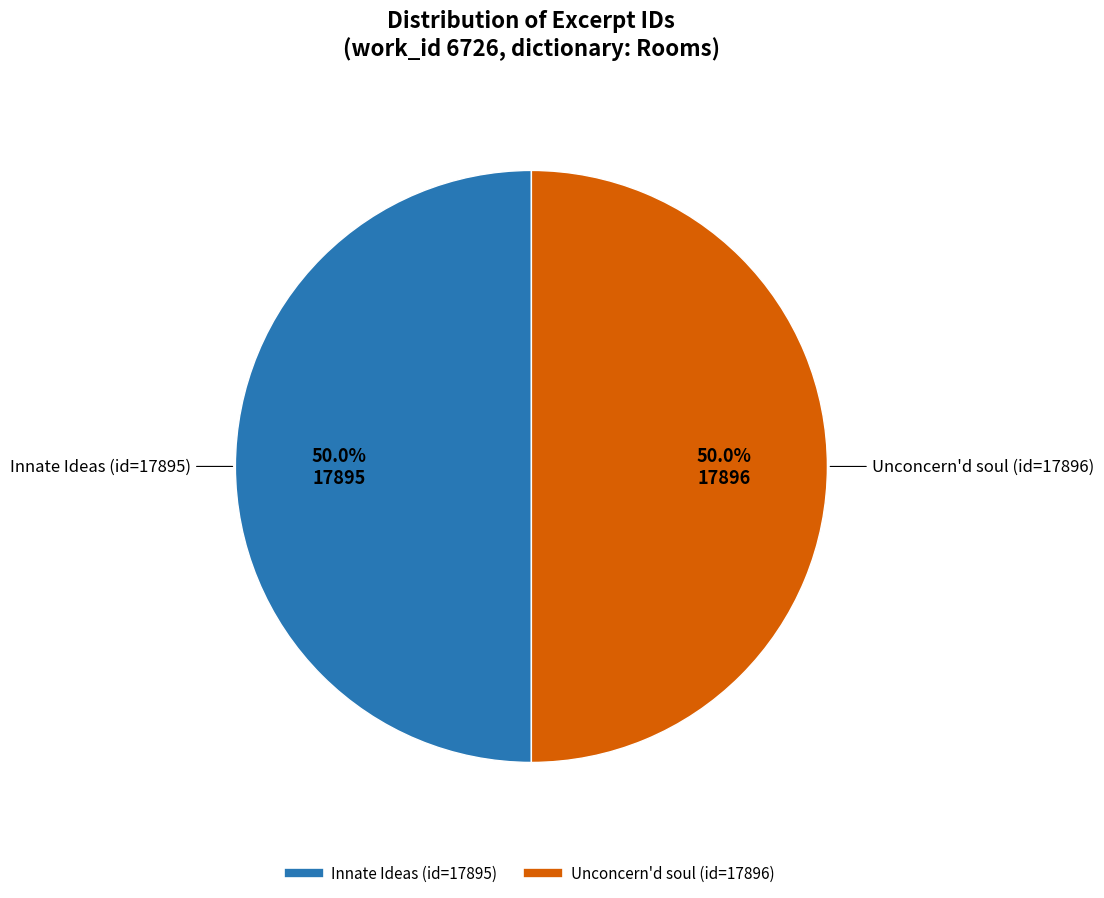

What percentage is the Unconcern'd soul (id=17896) slice, to the nearest percent?

50%